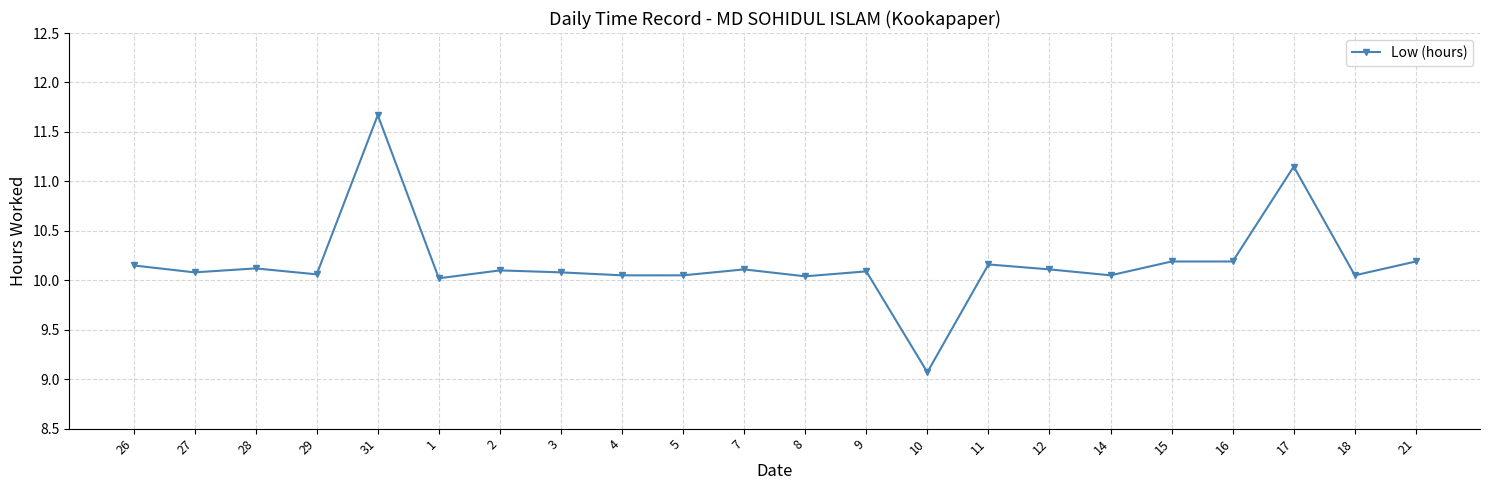

What is the greatest value displayed?

11.7